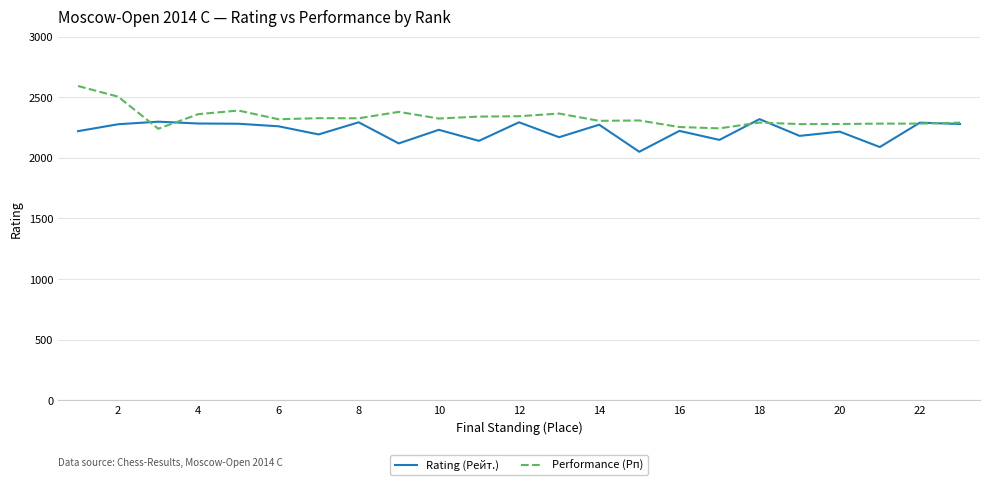

What is the difference between the maximum and minimum values in the Rating (Рейт.) series?

269